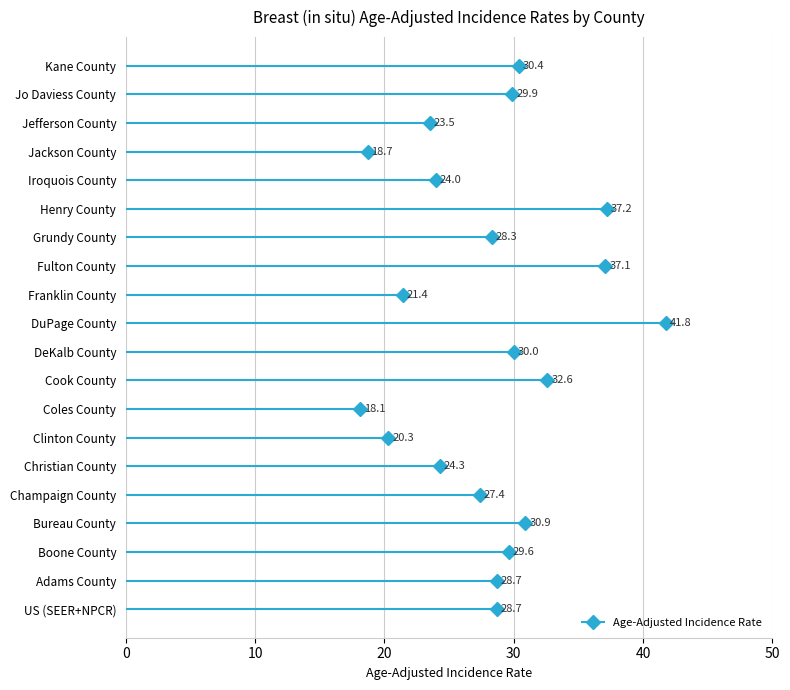

How many points are lower than both their immediate neighbors (excluding endpoints)?

5